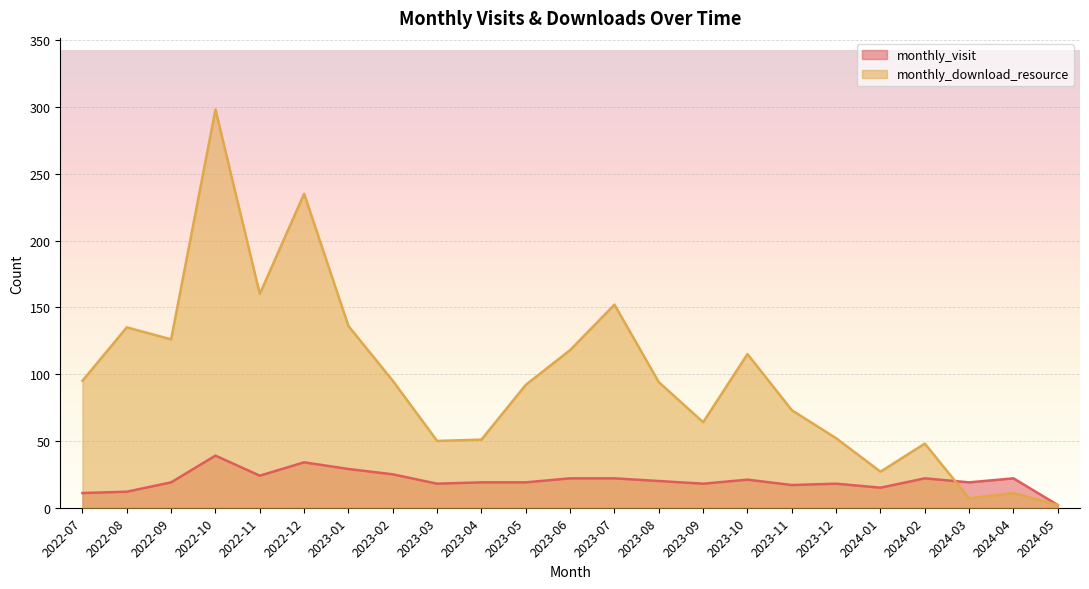

Reading right to left, list all the values displayed in this chart.

monthly_visit: 2024-05=2	2024-04=22	2024-03=19	2024-02=22	2024-01=15	2023-12=18	2023-11=17	2023-10=21	2023-09=18	2023-08=20	2023-07=22	2023-06=22	2023-05=19	2023-04=19	2023-03=18	2023-02=25	2023-01=29	2022-12=34	2022-11=24	2022-10=39	2022-09=19	2022-08=12	2022-07=11
monthly_download_resource: 2024-05=2	2024-04=11	2024-03=7	2024-02=48	2024-01=27	2023-12=52	2023-11=73	2023-10=115	2023-09=64	2023-08=94	2023-07=152	2023-06=118	2023-05=92	2023-04=51	2023-03=50	2023-02=95	2023-01=136	2022-12=235	2022-11=160	2022-10=298	2022-09=126	2022-08=135	2022-07=95